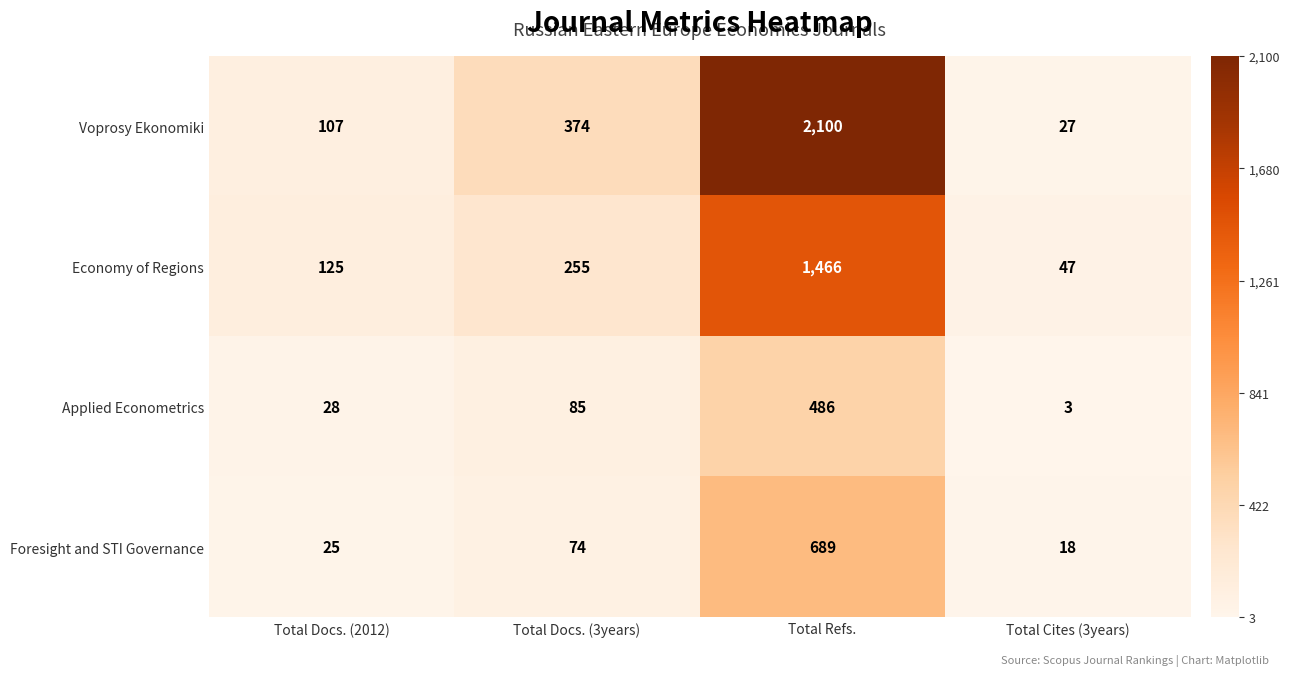

What is the approximate value of Economy of Regions at Total Refs., to the nearest 50?

1450